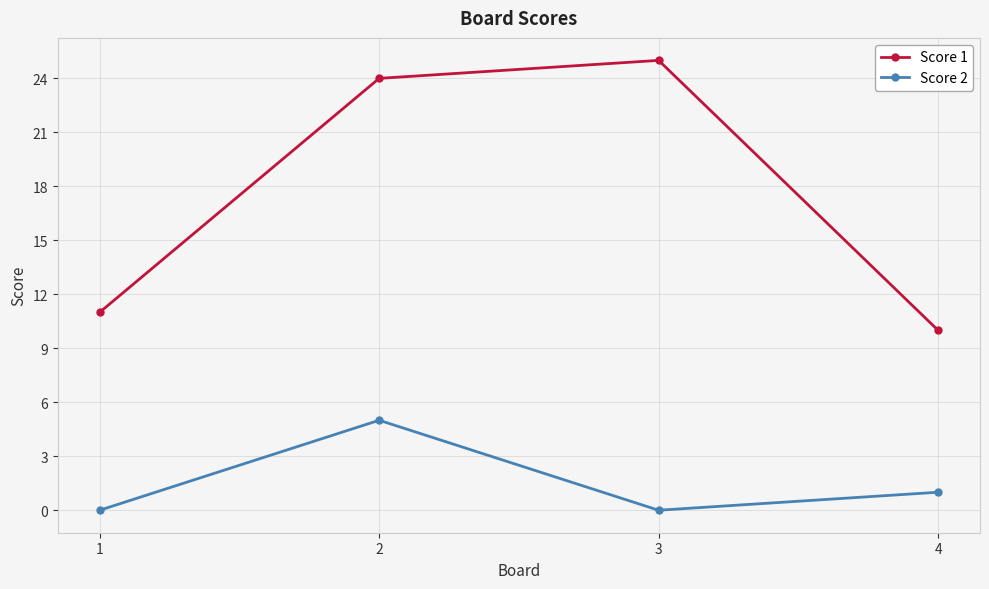

Which category has the highest value across all series?

3